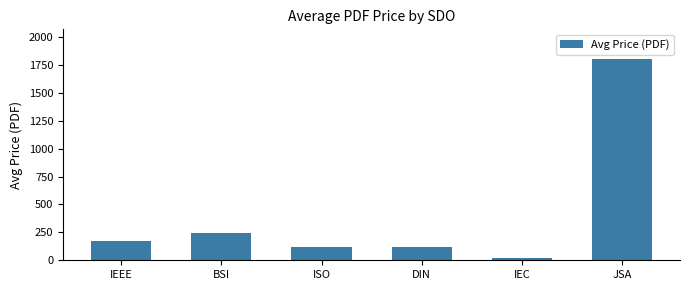

Between IEEE and JSA, which is larger?

JSA